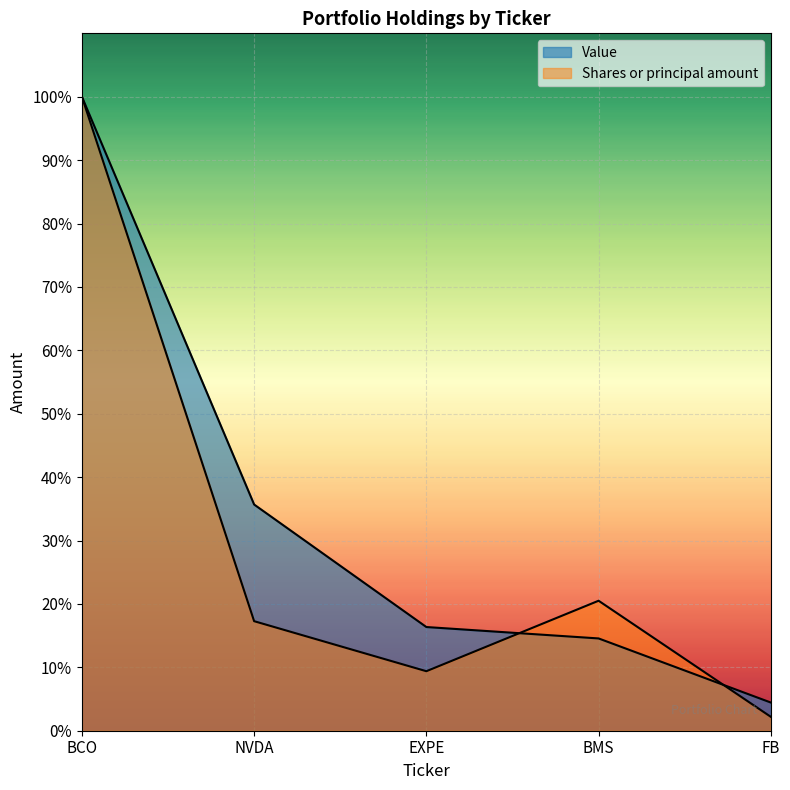

Is the value of Value at EXPE greater than the value of Shares or principal amount at EXPE?

Yes